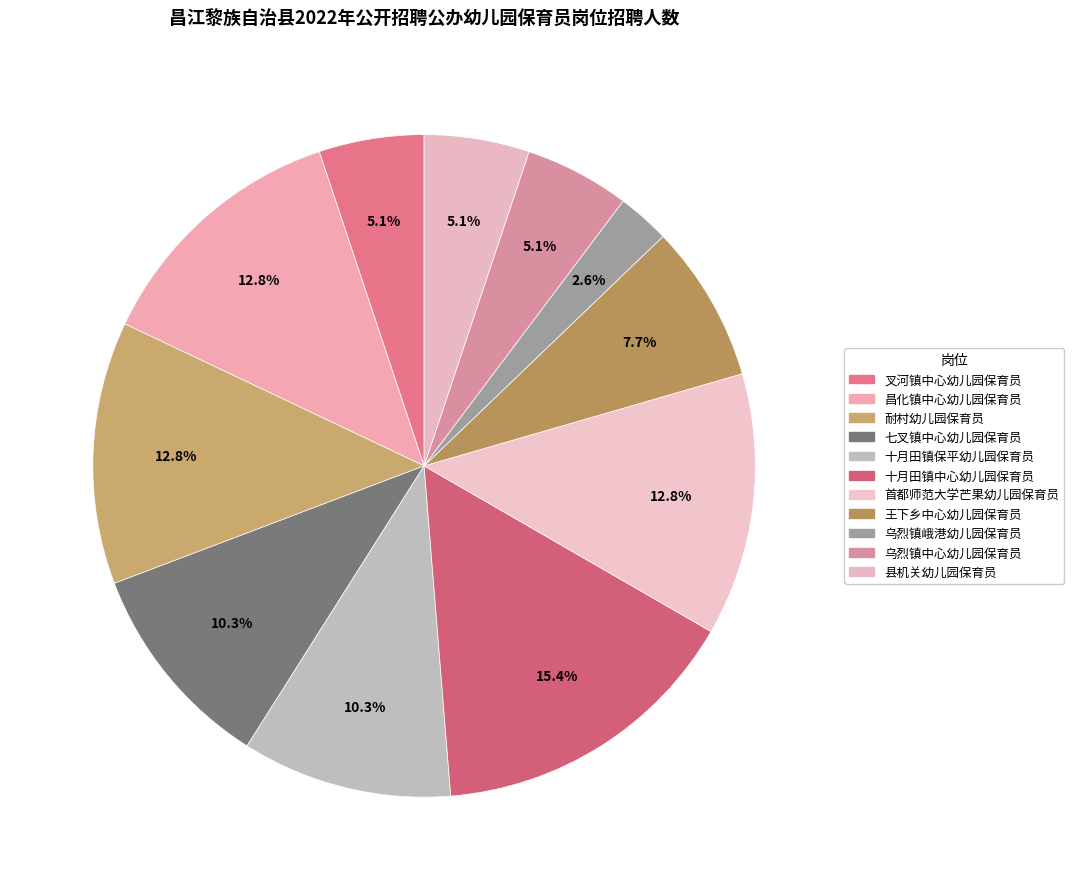

Which slice is the largest?

十月田镇中心幼儿园保育员